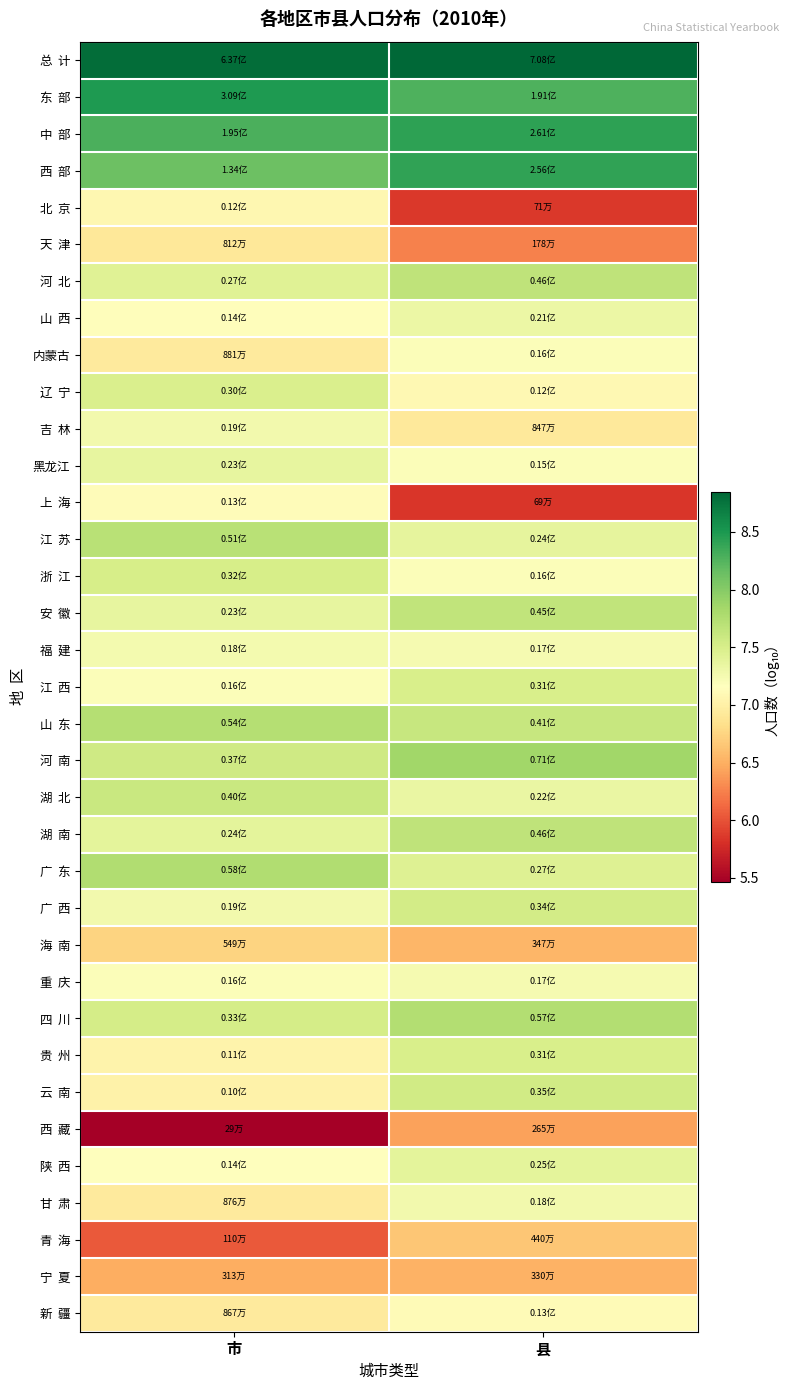

What is the difference between the highest and lowest values at 县?

3.0